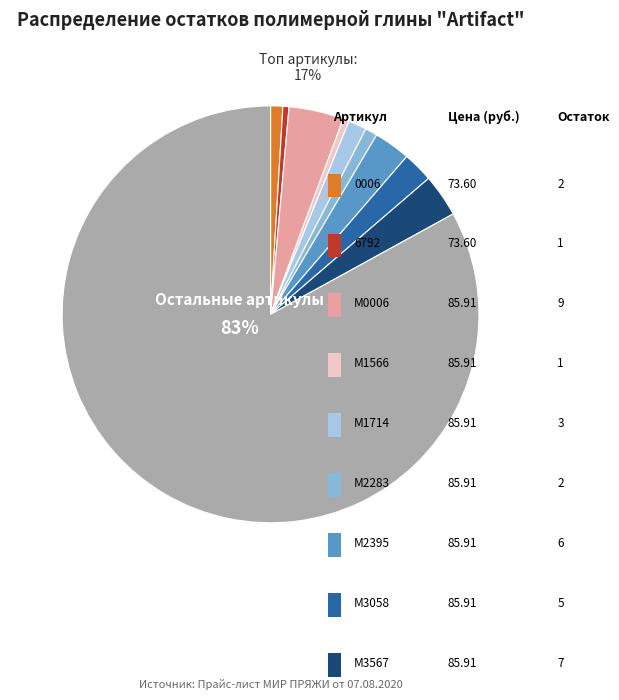

What is the smallest slice in the pie chart?

6792